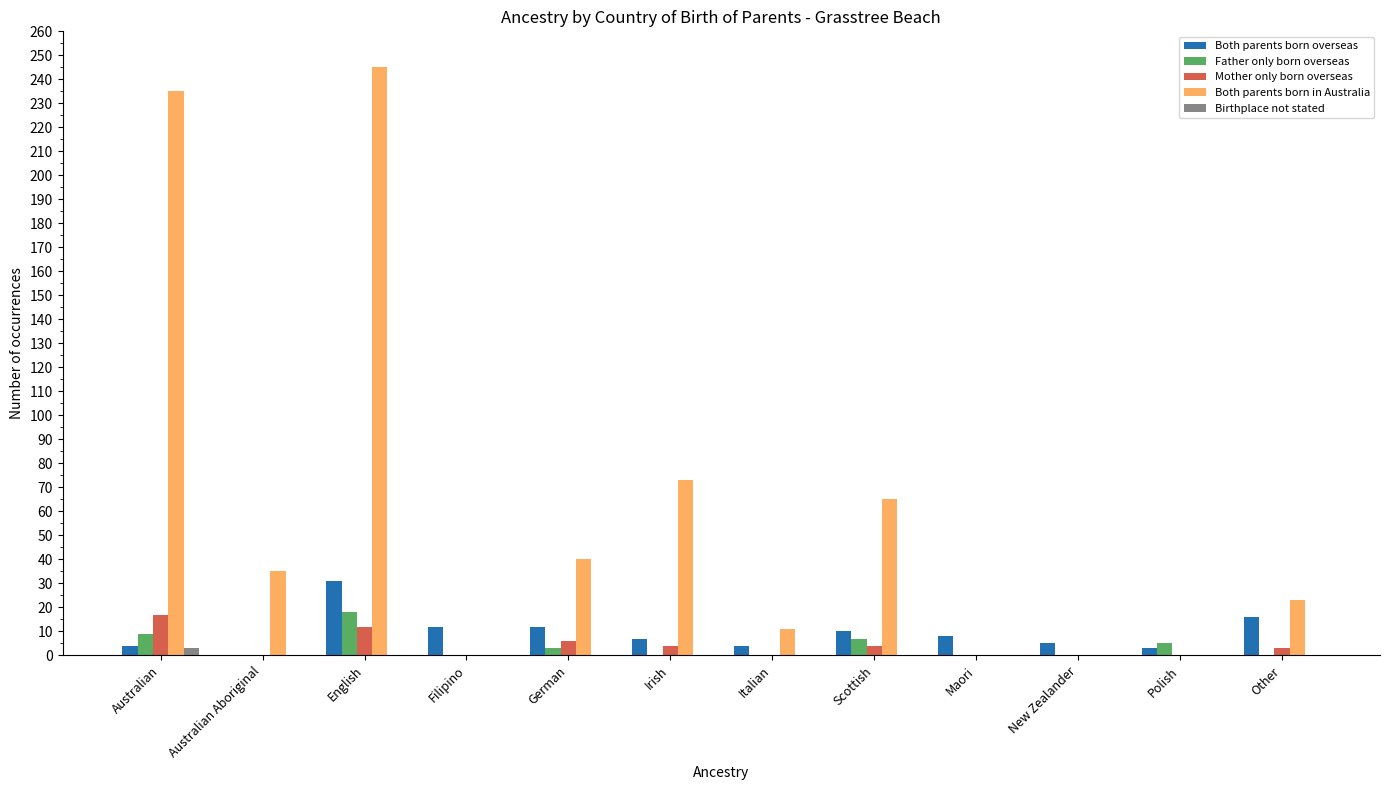

What is the sum of all Birthplace not stated values?

3